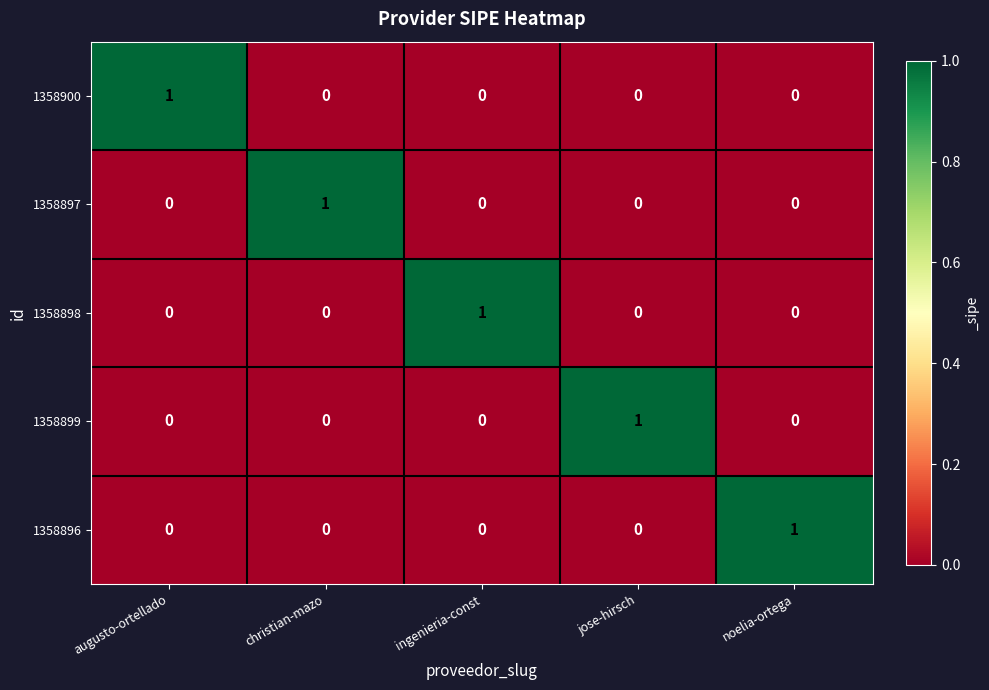

How many 1358898 values are between 0 and 1?

5